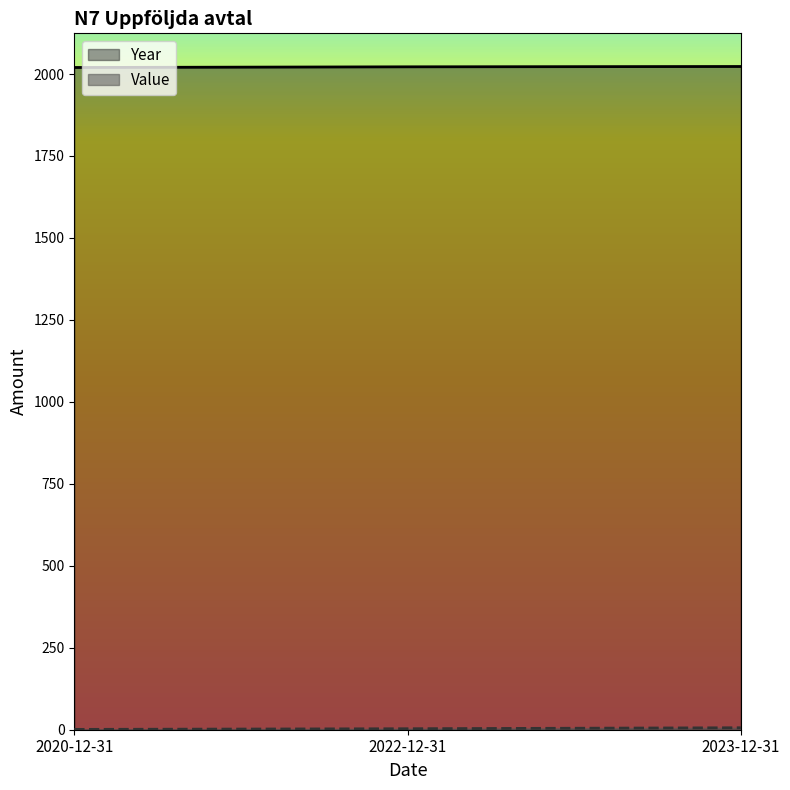

What is the difference between the Year values at 2020-12-31 and 2022-12-31?

2